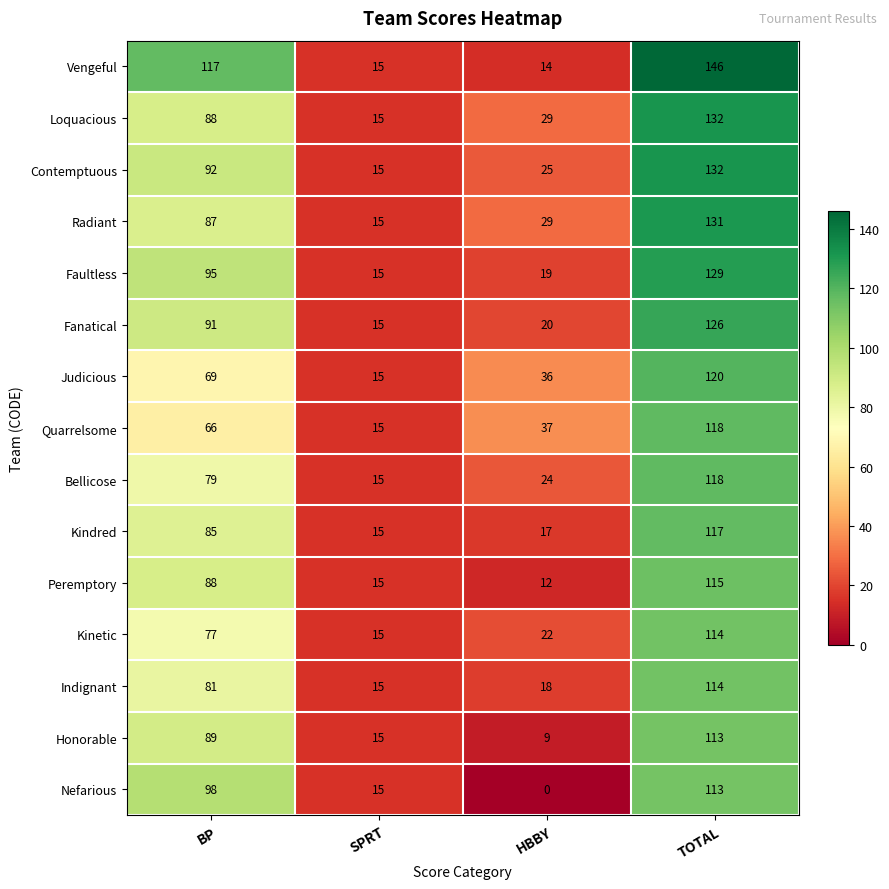

Is it true that Indignant equals 30 at TOTAL?

False